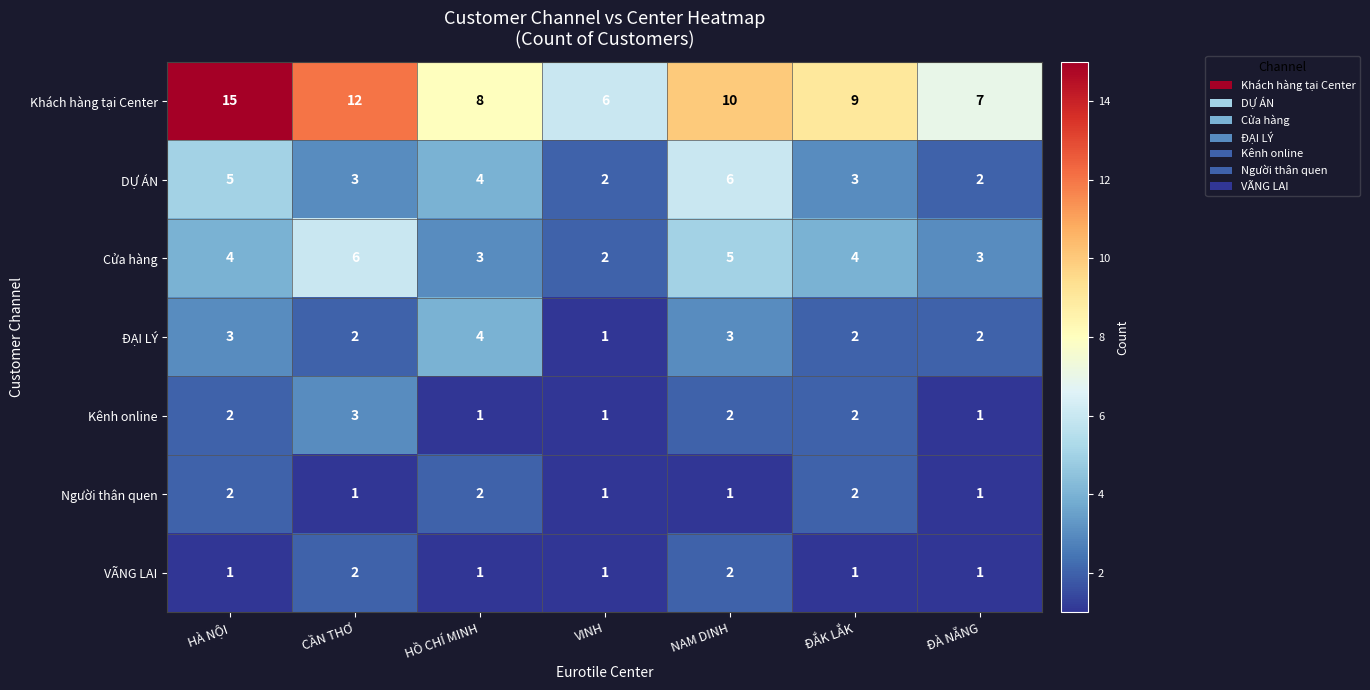

Read the Cửa hàng value at ĐÀ NẴNG.

3